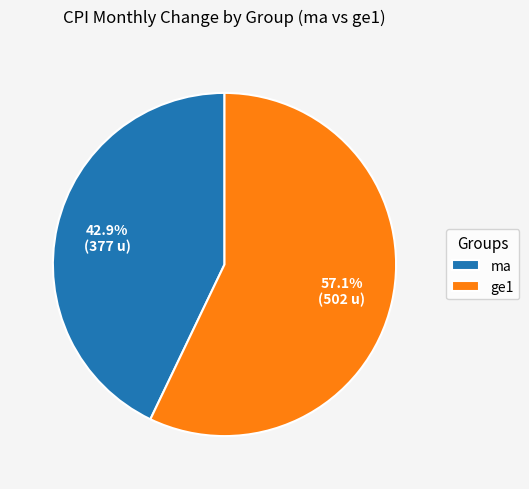

Rank the categories by value from highest to lowest.

ge1, ma